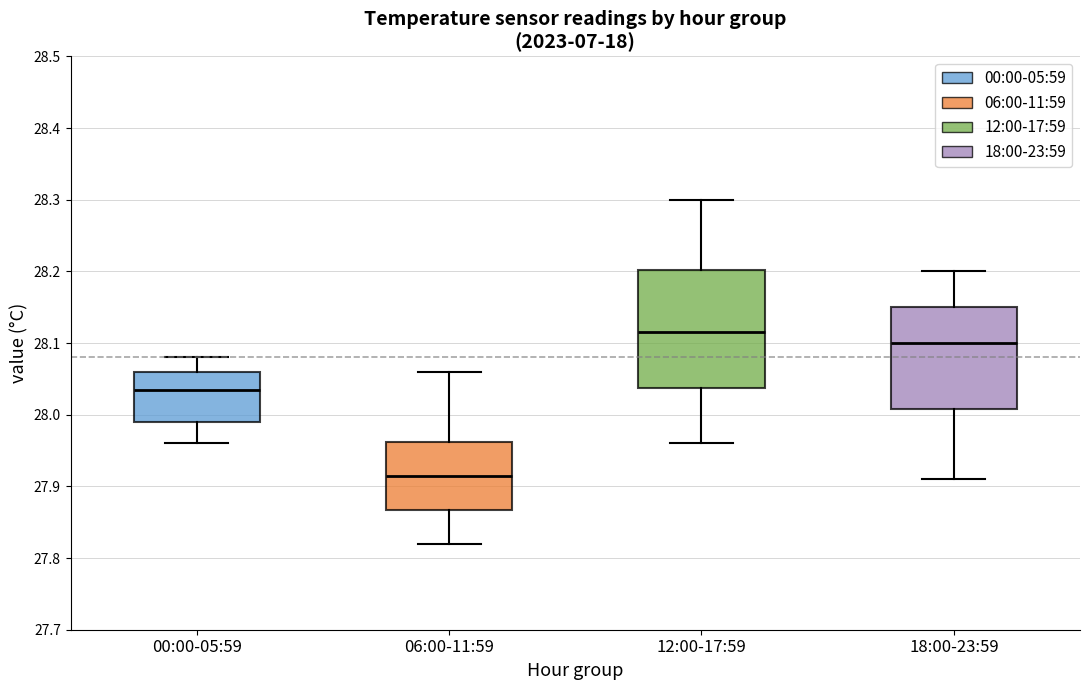

Which box's median line is the highest?

12:00-17:59